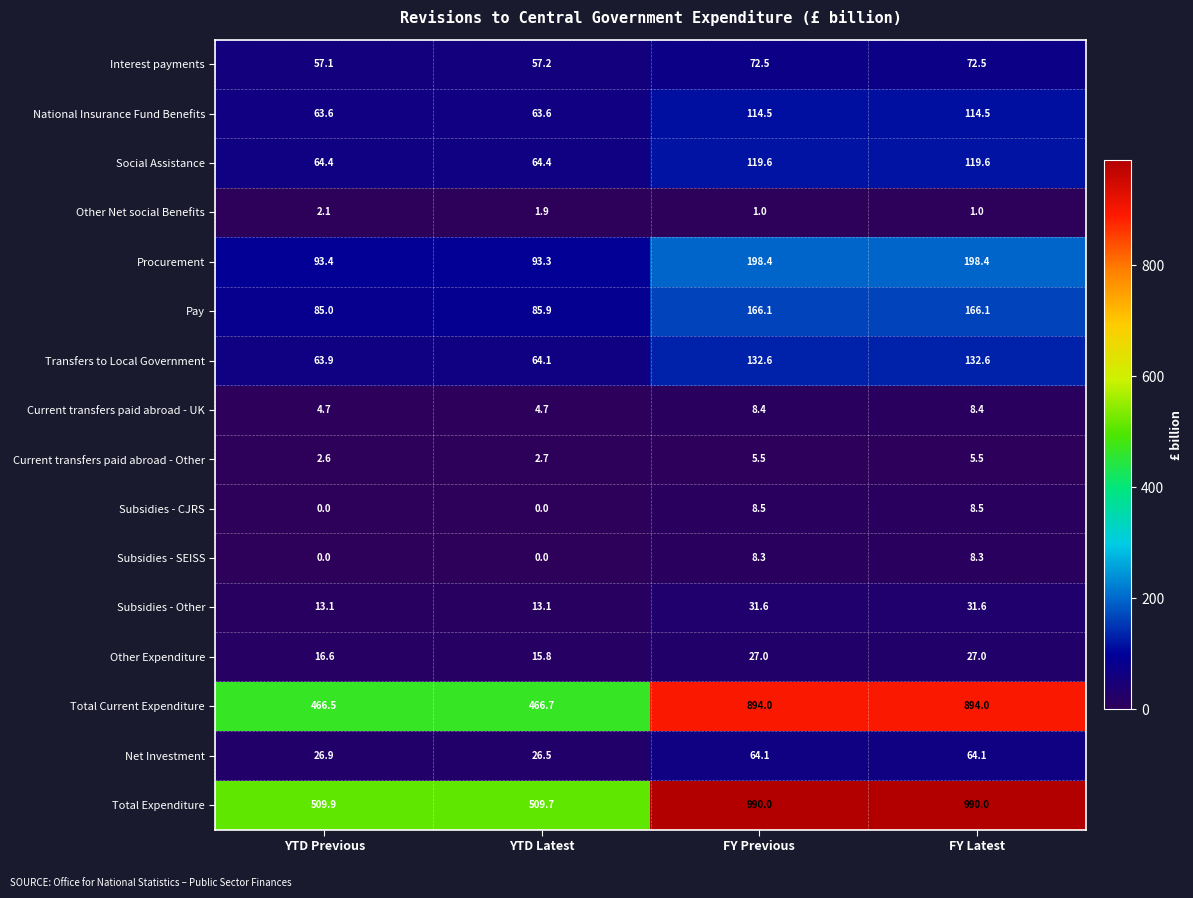

How many data points does each series have?

4